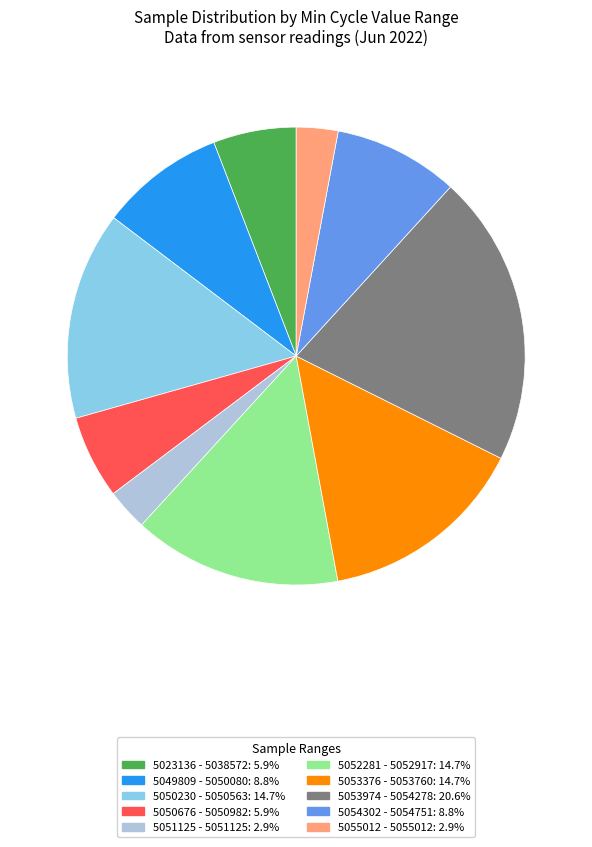

How many segments does this pie chart have?

10